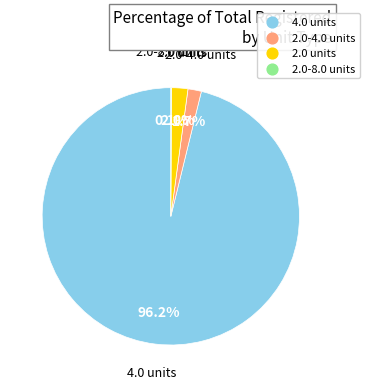

Does any single category account for the majority?

Yes